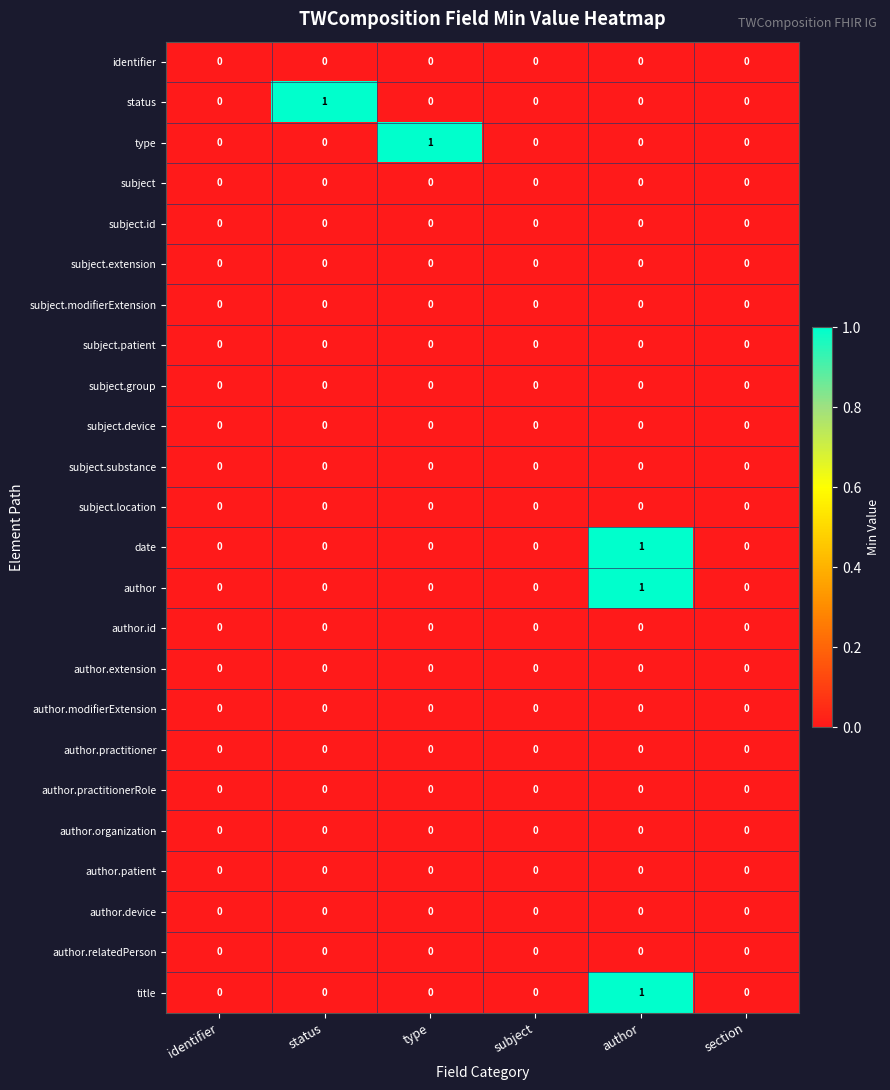

Between identifier and type, which series saw the biggest shift?

type